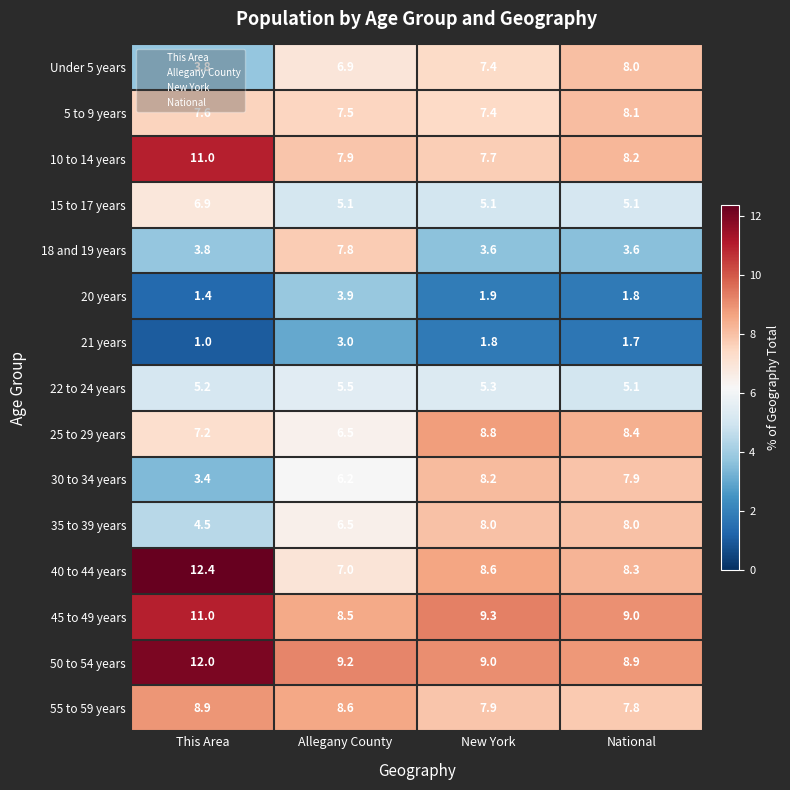

How many values in the 10 to 14 years series are below 8?

2